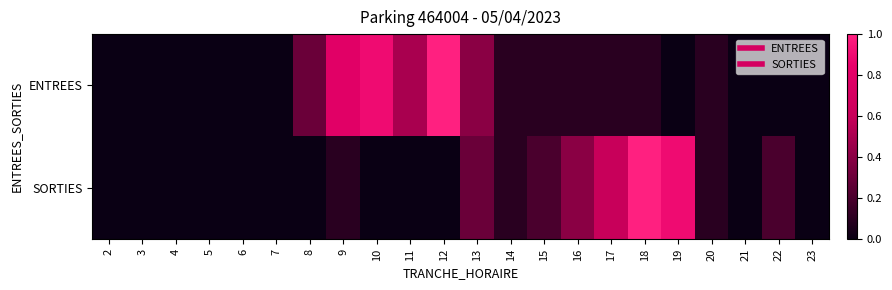

Which series has the widest spread of values?

ENTREES